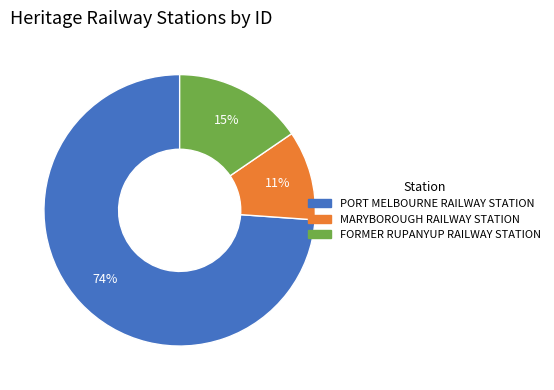

The MARYBOROUGH RAILWAY STATION slice represents 11% of the pie. True or false?

True